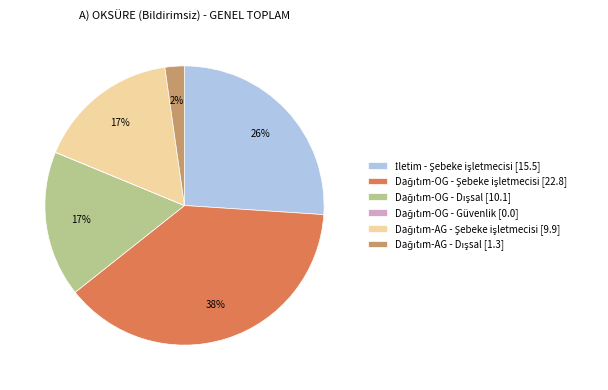

Does any single category account for the majority?

No